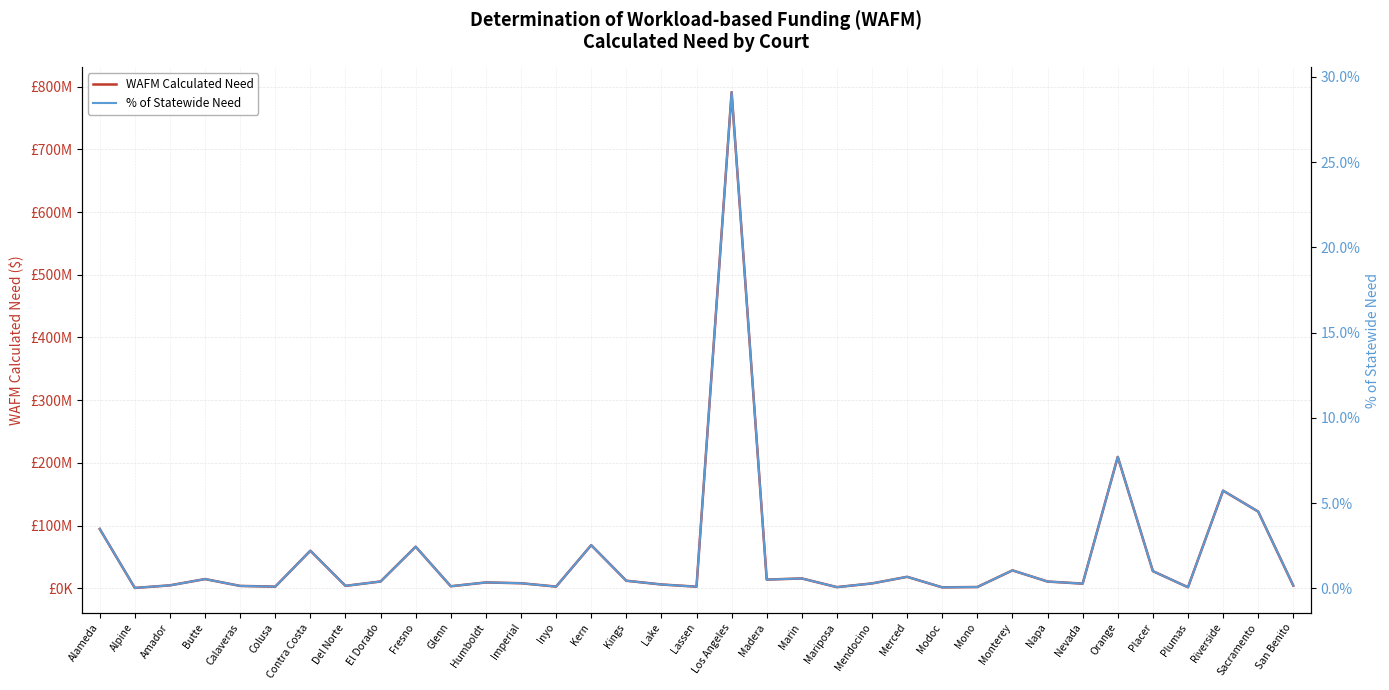

List the series in order of their overall mean, highest first.

WAFM Calculated Need, % of Statewide Need